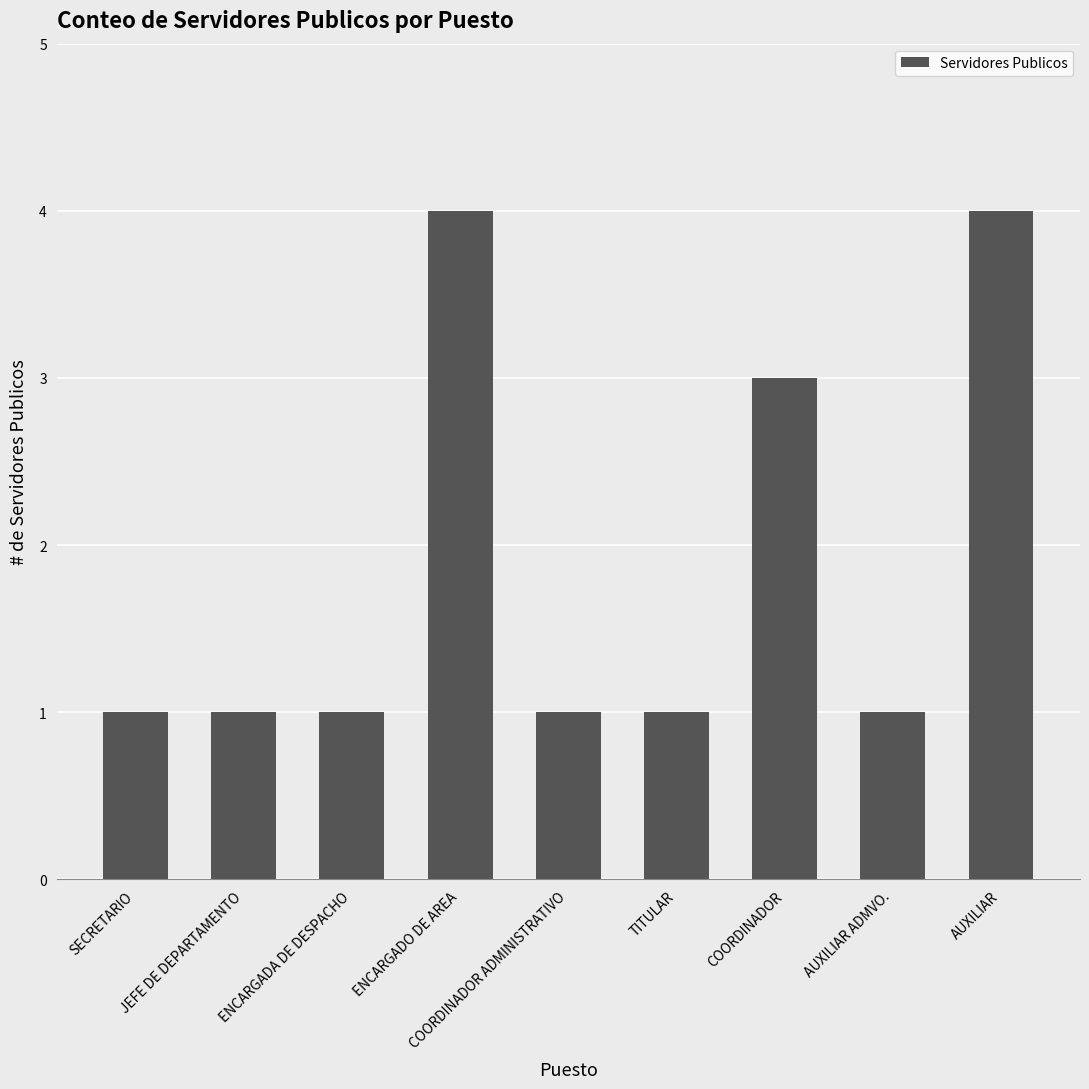

Which has a higher value, JEFE DE DEPARTAMENTO or ENCARGADO DE AREA?

ENCARGADO DE AREA